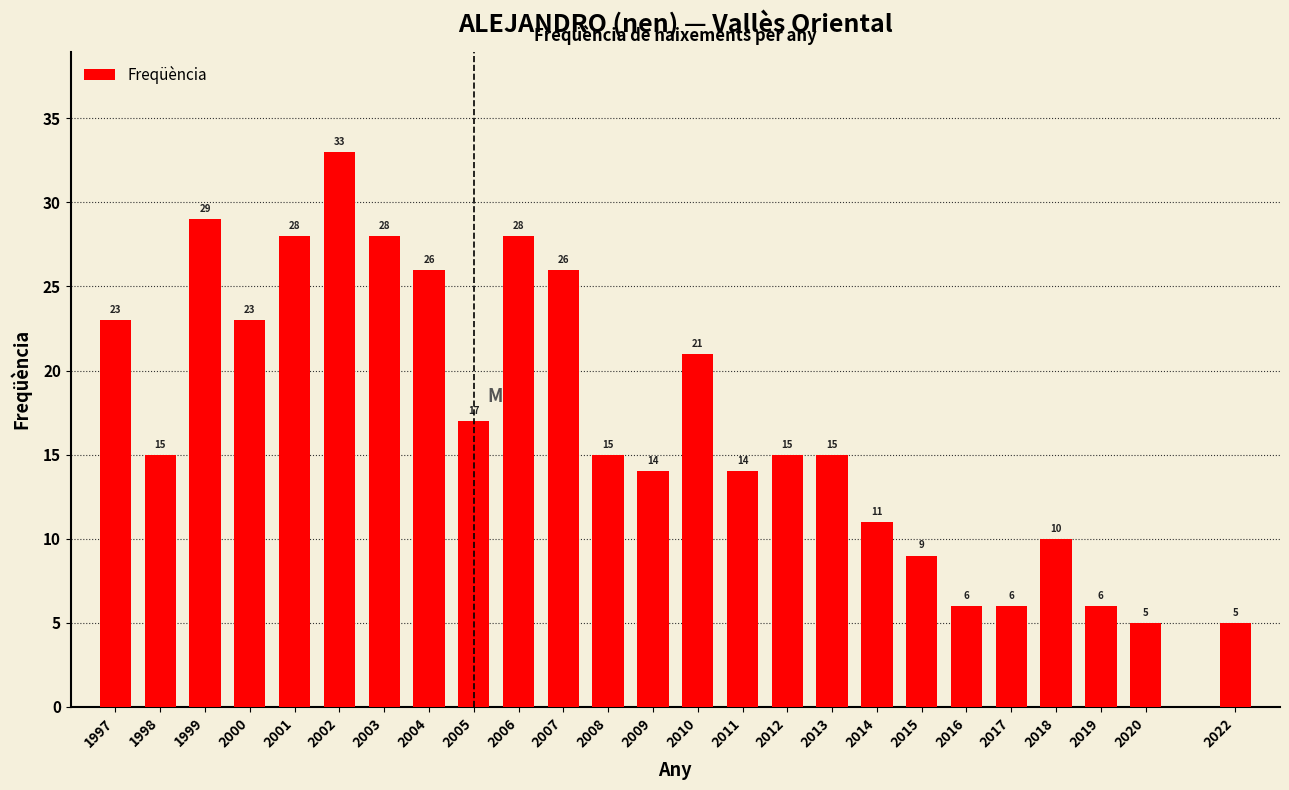

Reading left to right, what are all the values shown in this chart?

1997=23	1998=15	1999=29	2000=23	2001=28	2002=33	2003=28	2004=26	2005=17	2006=28	2007=26	2008=15	2009=14	2010=21	2011=14	2012=15	2013=15	2014=11	2015=9	2016=6	2017=6	2018=10	2019=6	2020=5	2022=5